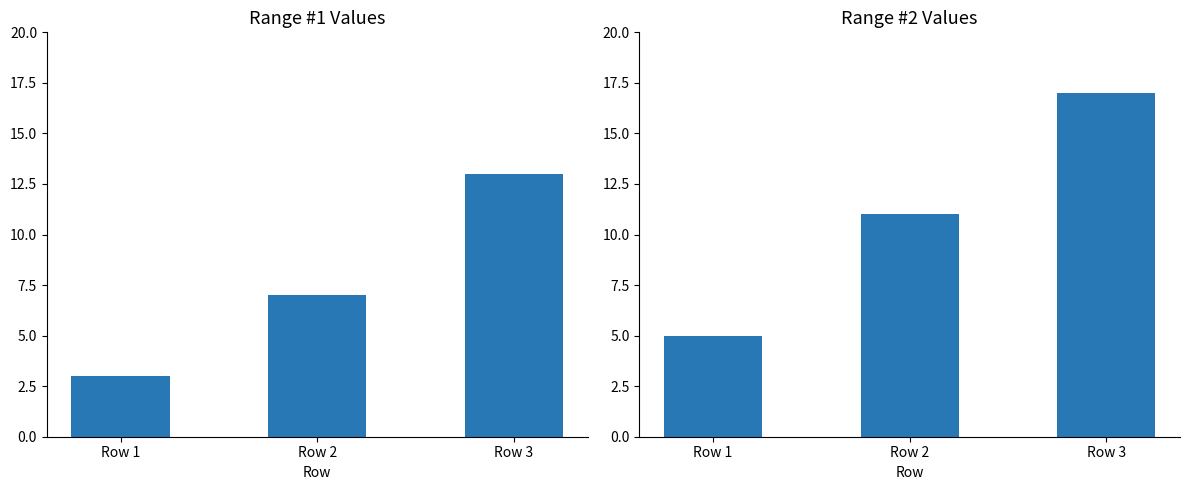

List the series in order of their peak value, lowest first.

Range #1, Range #2